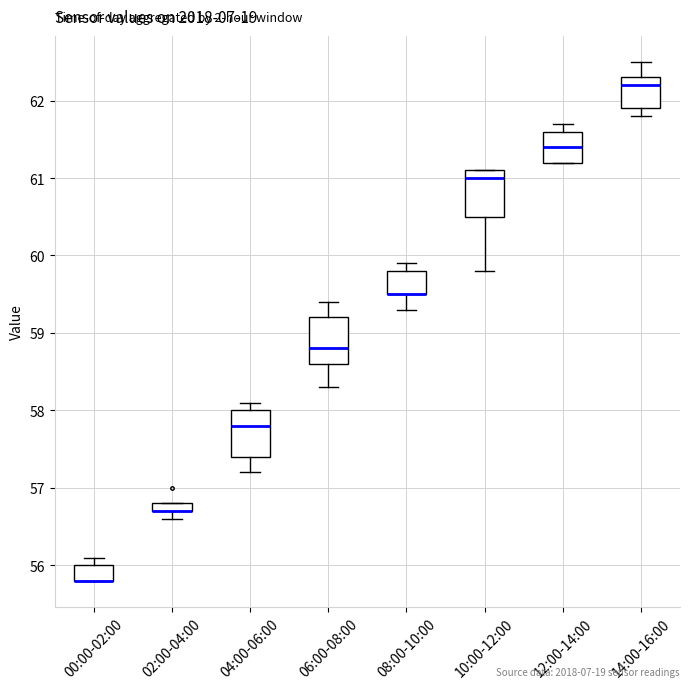

Where is the lower edge of the box for 02:00-04:00 on the y-axis? The values are not printed on the chart, so give them approximately, as read against the axis.

56.7